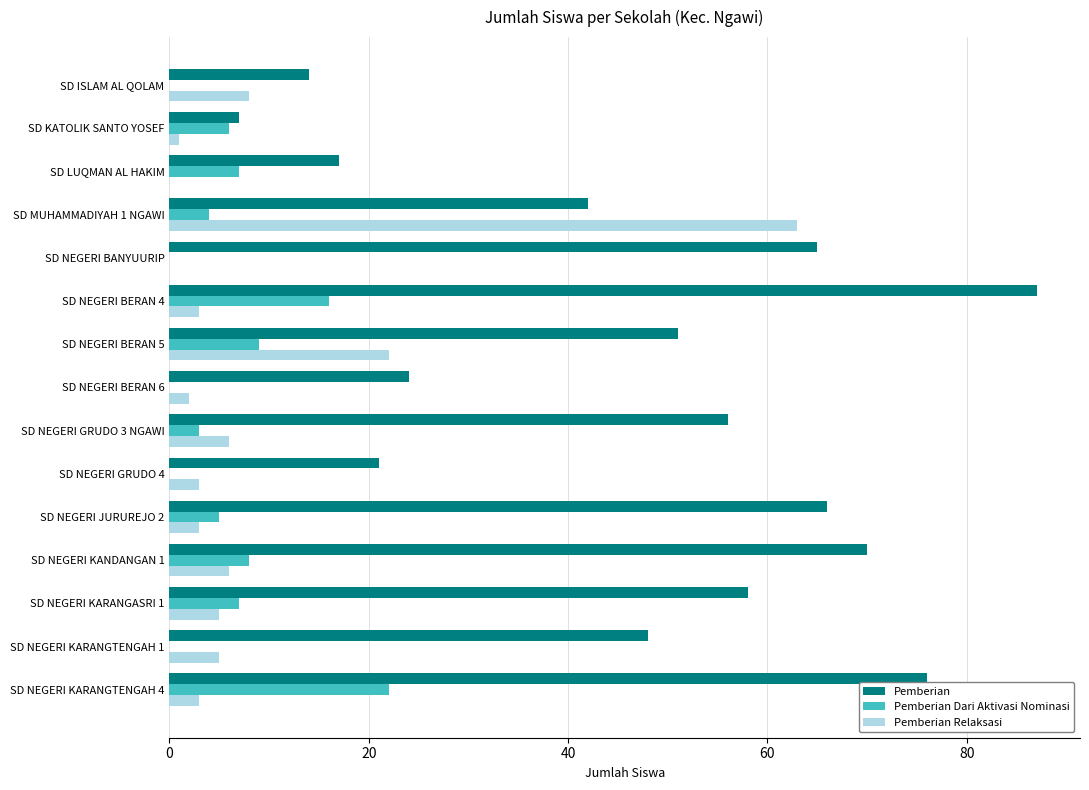

What is the average value of the Pemberian Dari Aktivasi Nominasi series?

6